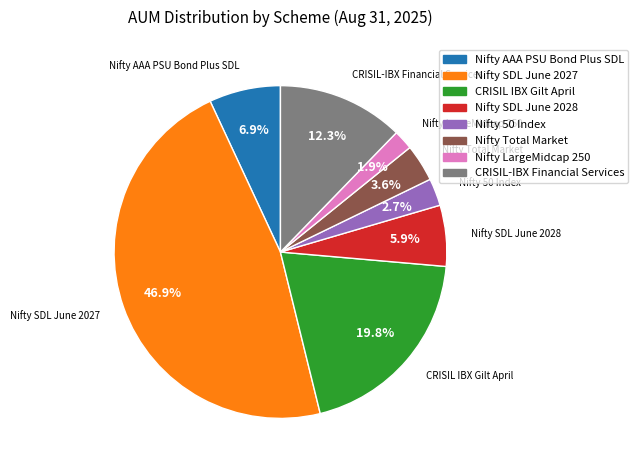

To the nearest percent, what percentage of the pie is Nifty AAA PSU Bond Plus SDL?

7%